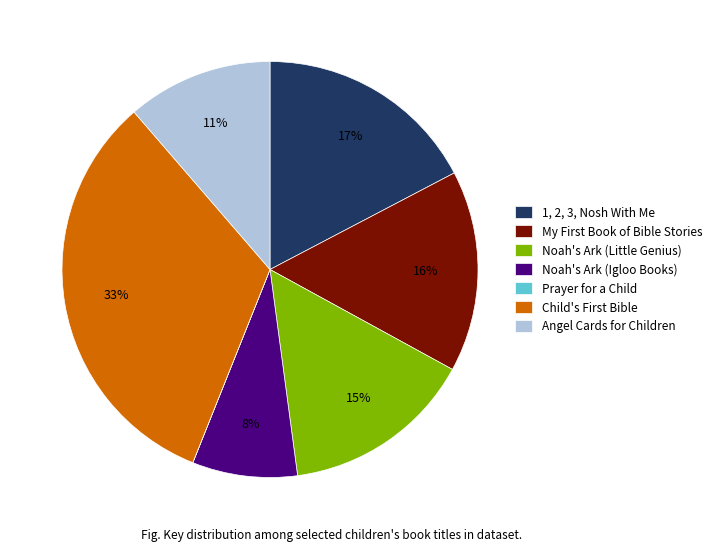

Does Angel Cards for Children represent more than half of the total?

No